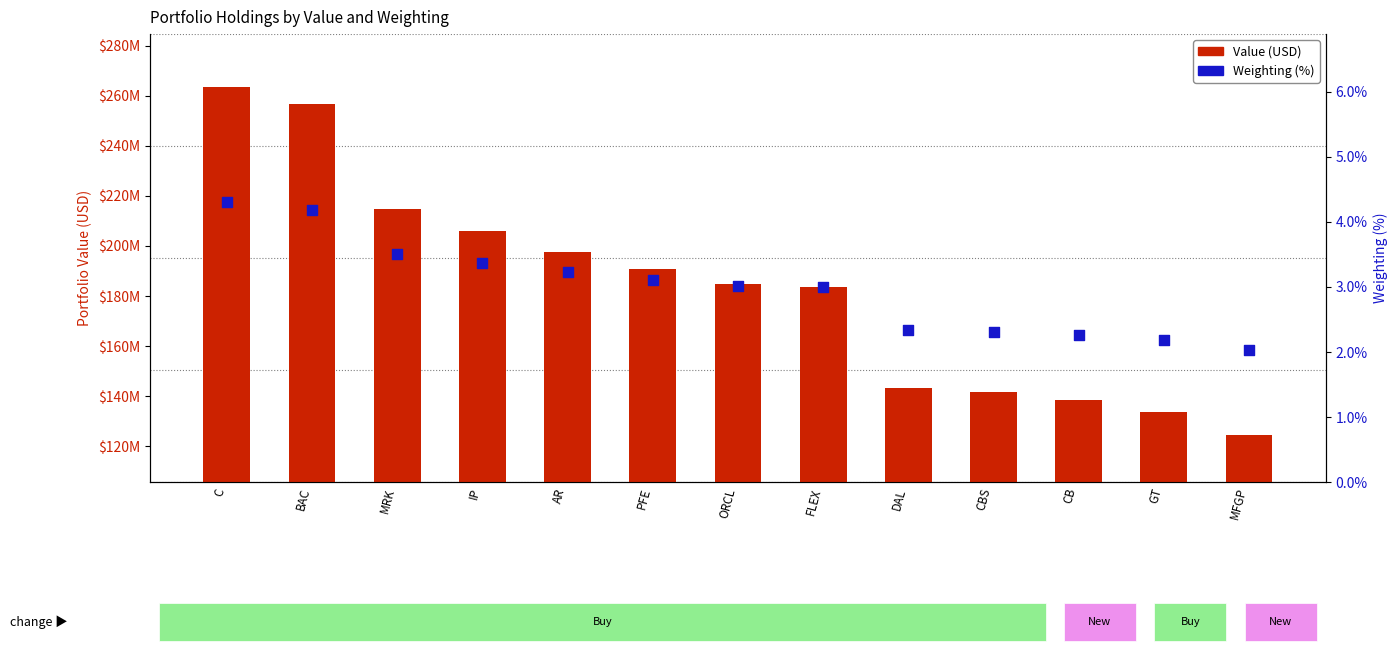

Which series has the largest Y range (max minus min)?

Value (USD)